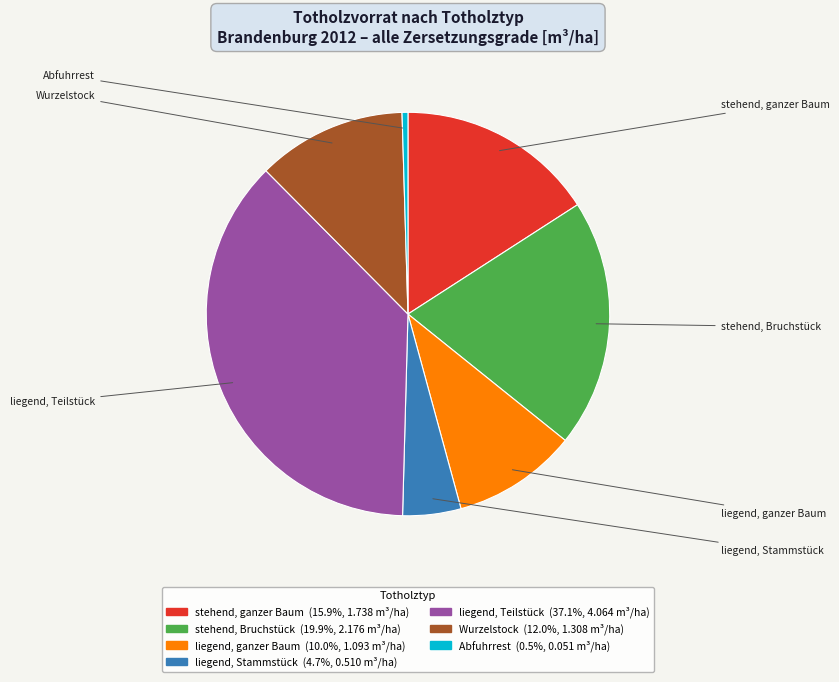

What is the smallest slice in the pie chart?

Abfuhrrest